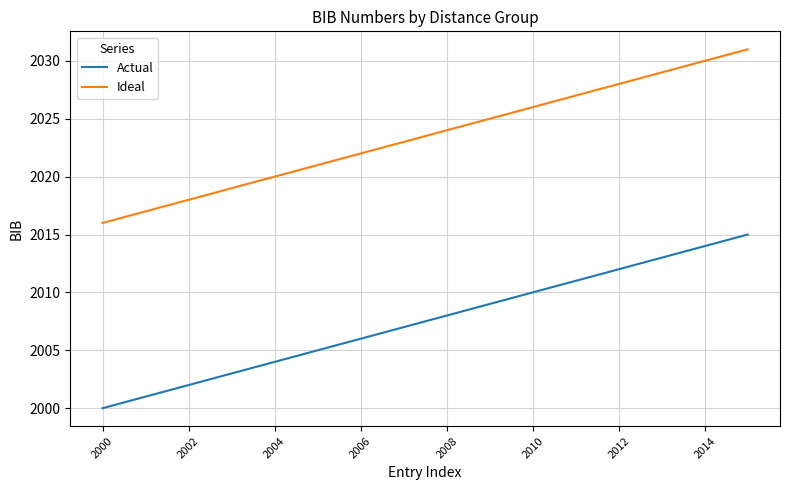

What is the difference between the second highest and minimum values in the Actual series?

14